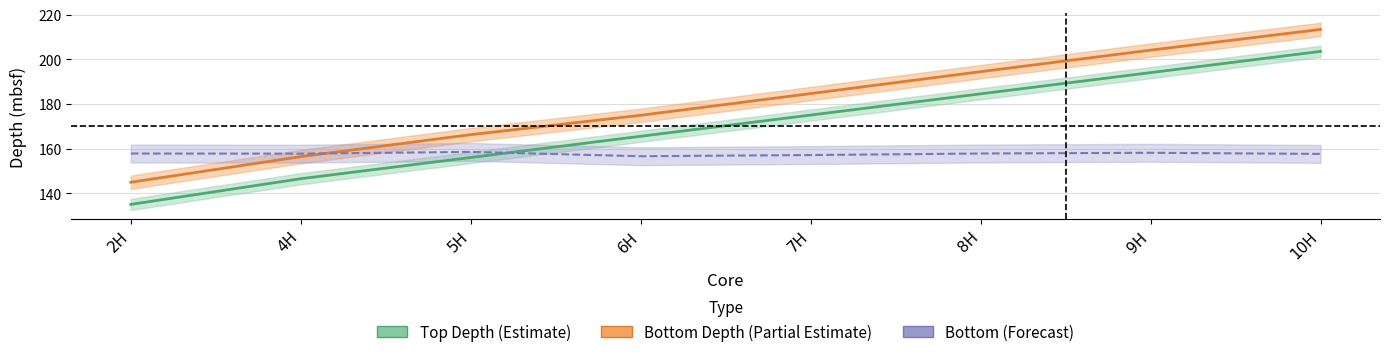

What is the difference between the second highest and minimum values in the Bottom series?

1.5